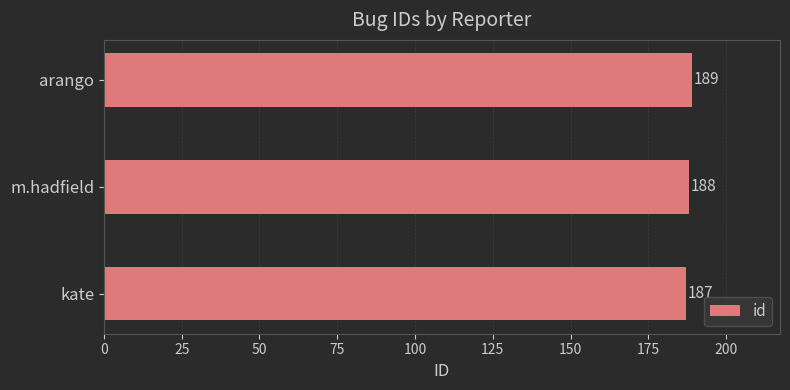

Does the chart contain any negative values?

No